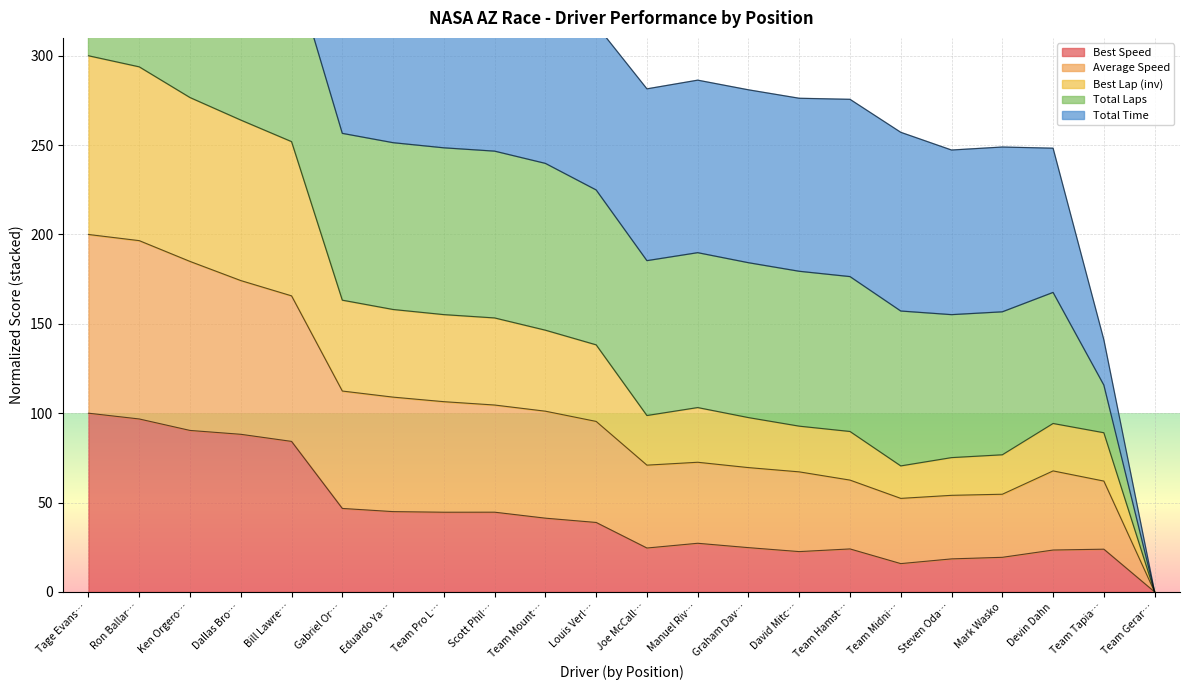

What is the approximate value of Best Speed at Eduardo Ya…?

44.9